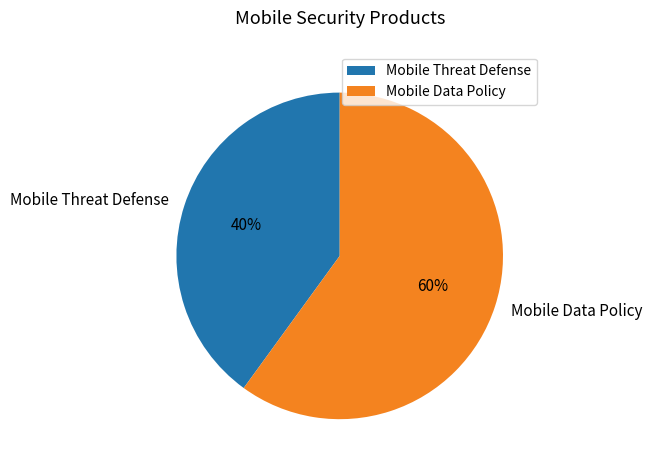

Count the number of slices in the pie.

2